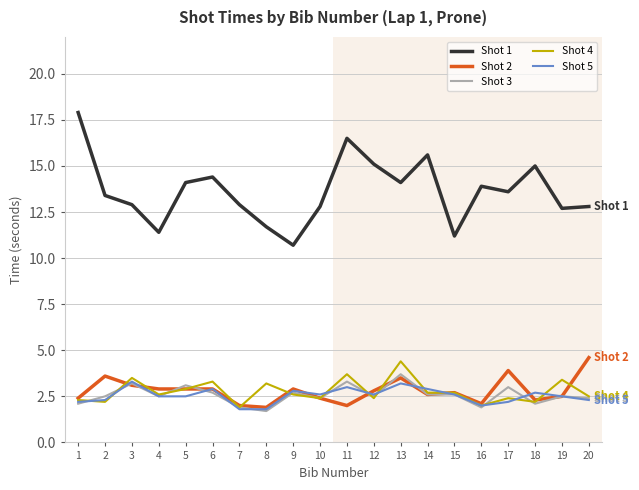

List the series in order of their peak value, highest first.

Shot 1, Shot 2, Shot 4, Shot 3, Shot 5